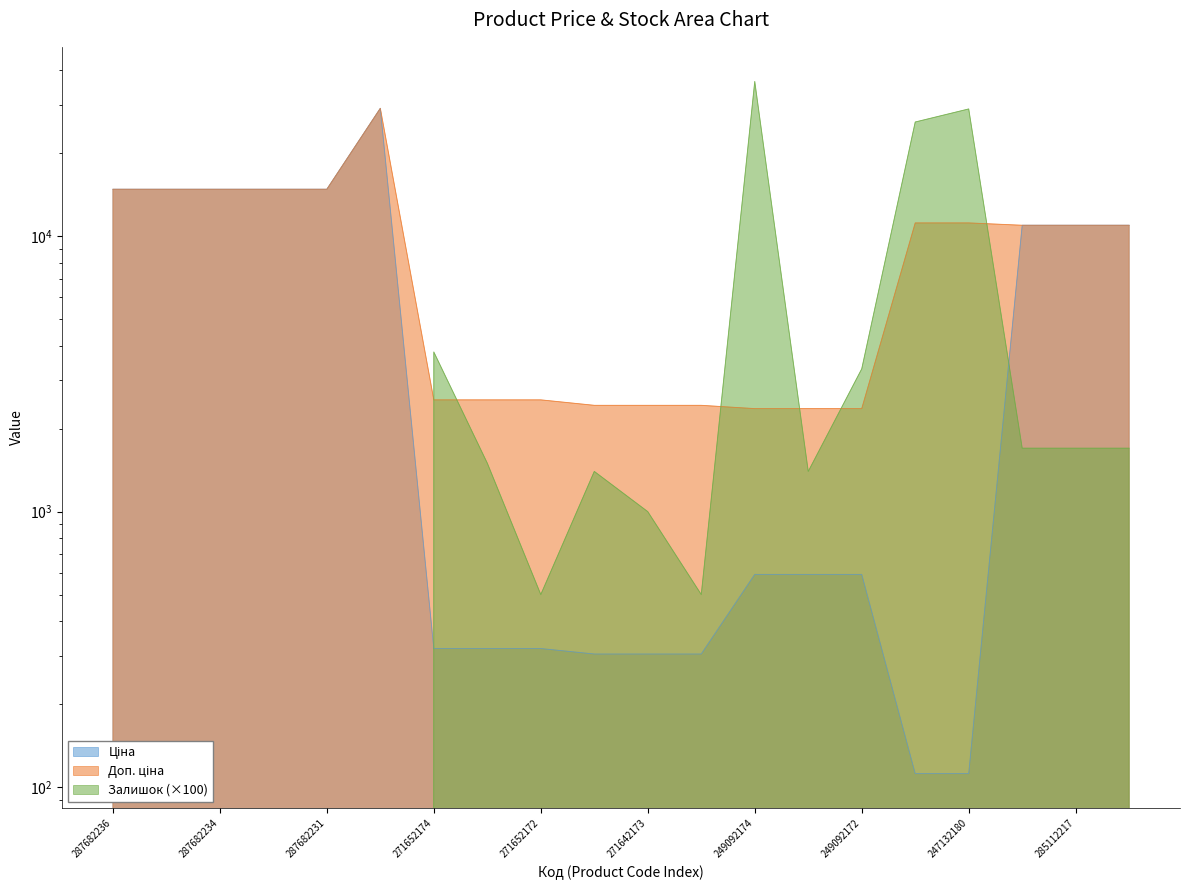

What is the value of the Доп. ціна point at the 7th from the left?

2546.4